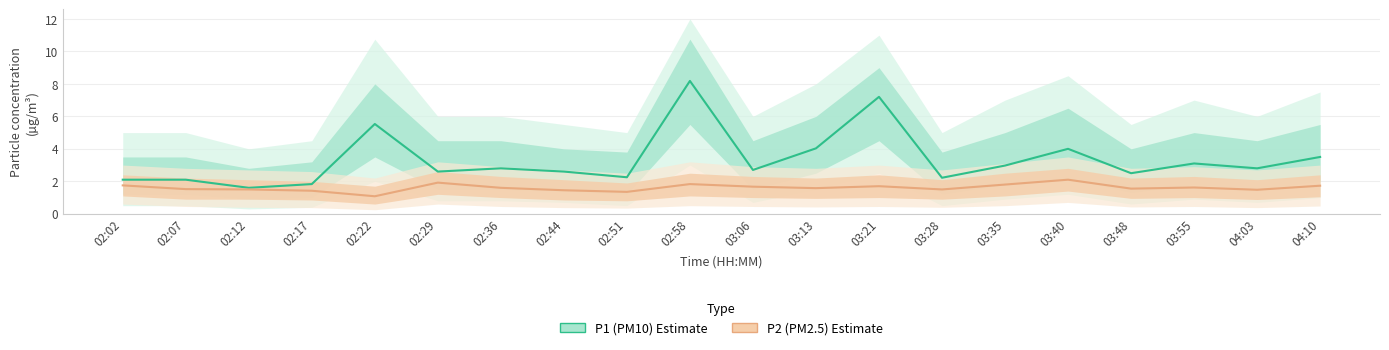

How many lines are shown in the chart?

2